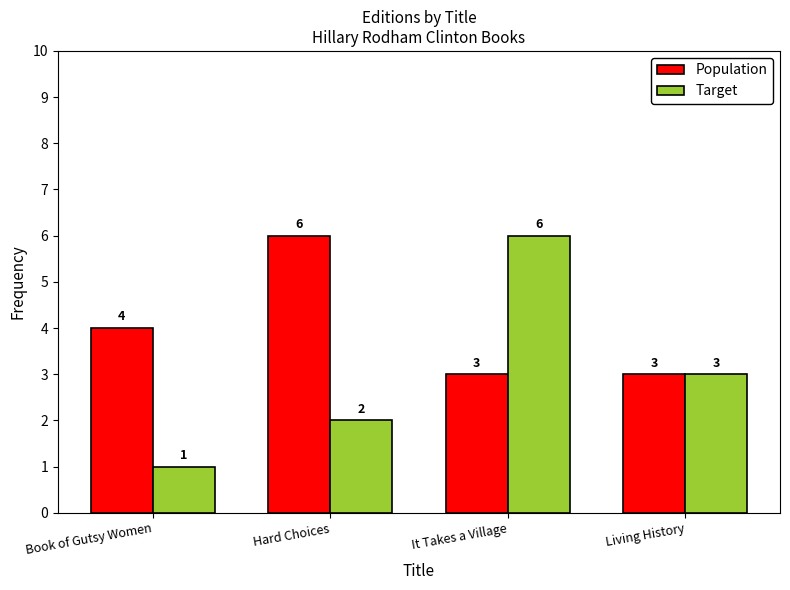

True or false: Population has a value of 1 at Living History.

False